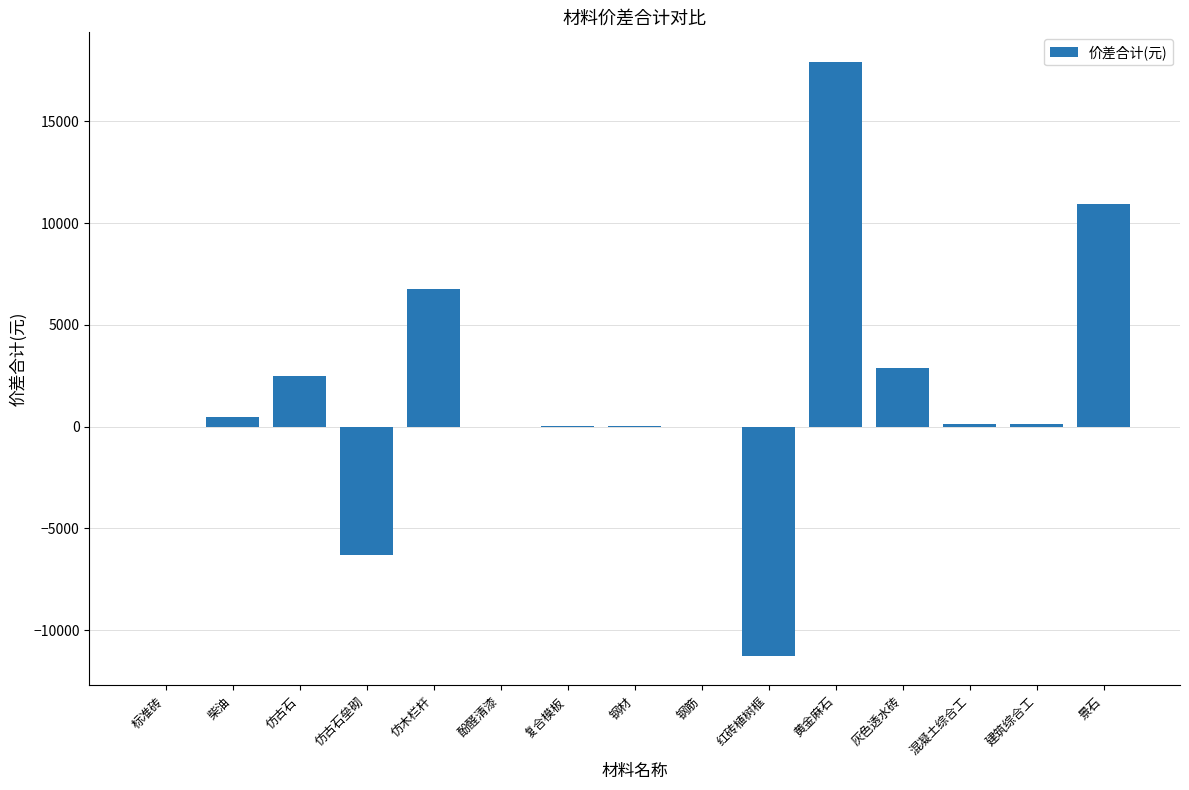

True or false: the data shows 9168.5 at 黄金麻石.

False